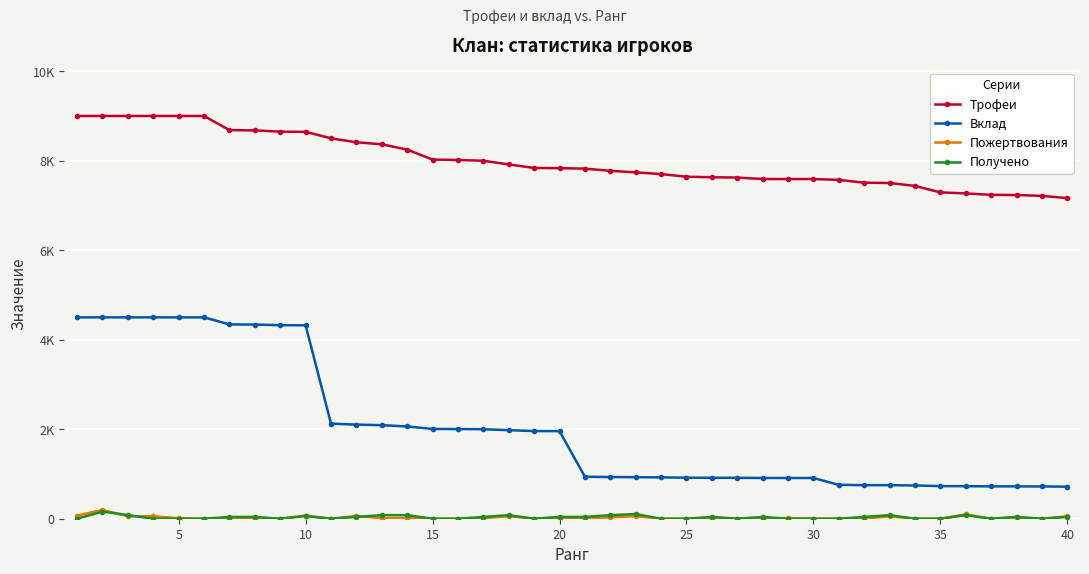

What is the difference between the maximum and minimum values in the Пожертвования series?

196